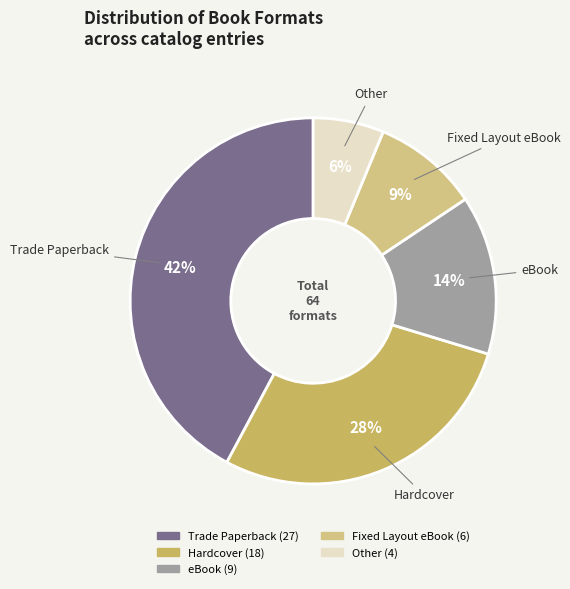

Rank the categories by value from highest to lowest.

Trade Paperback, Hardcover, eBook, Fixed Layout eBook, Other